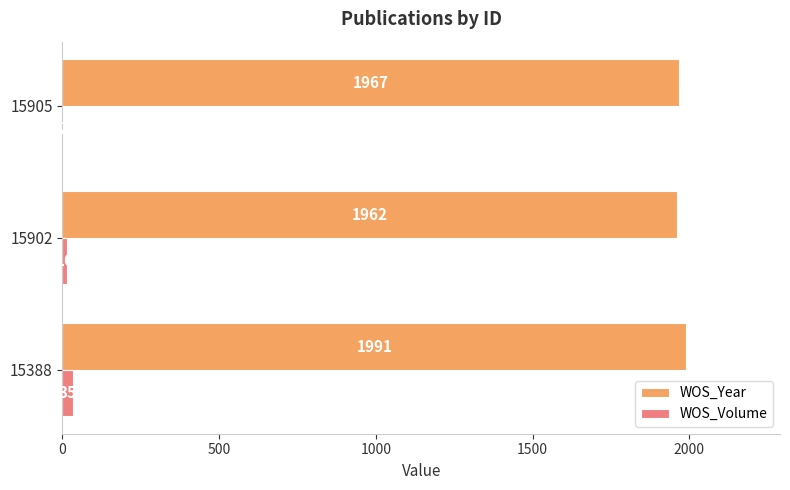

What is the highest value of the WOS_Volume series?

35